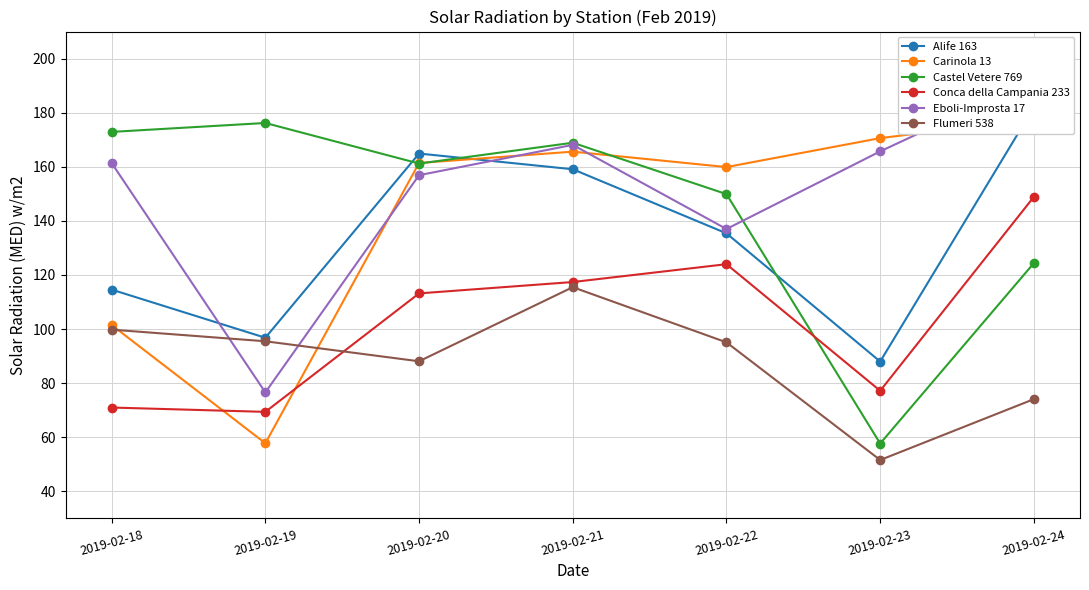

At which category does Castel Vetere 769 reach its first local valley?

2019-02-20